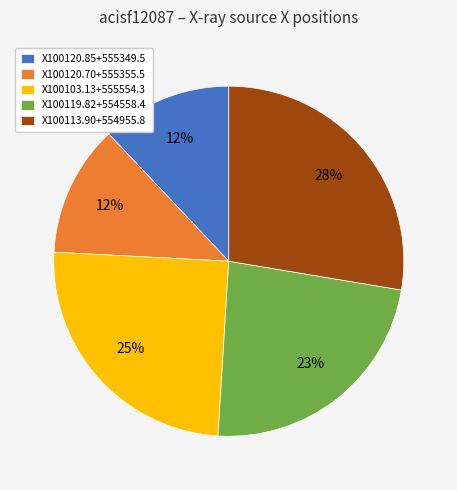

Approximately how many times larger is the value at X100113.90+554955.8 compared to X100103.13+555554.3?

1.1